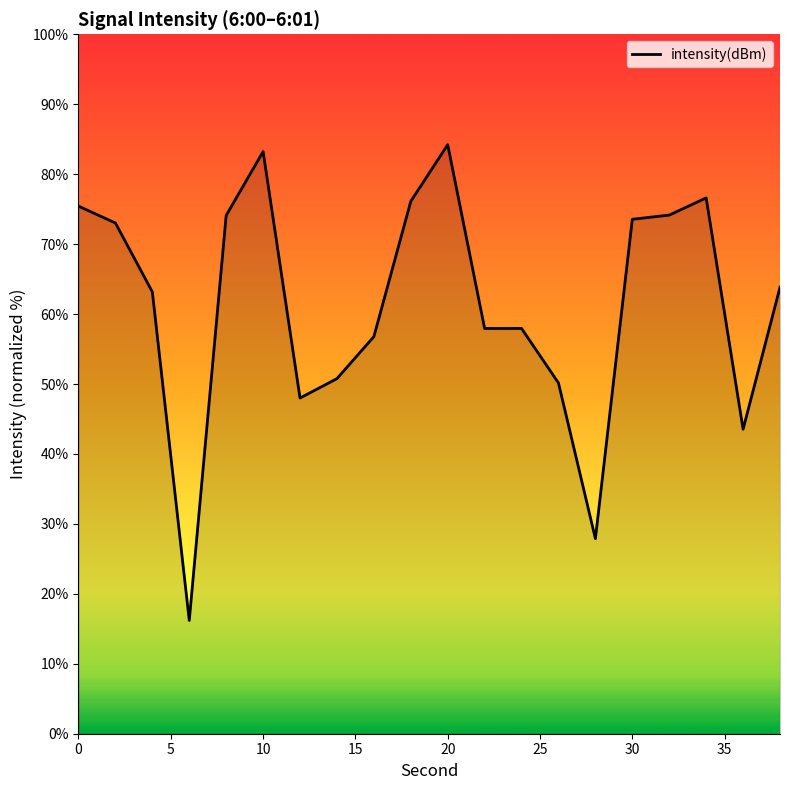

What is the maximum value shown in the chart?

84.2